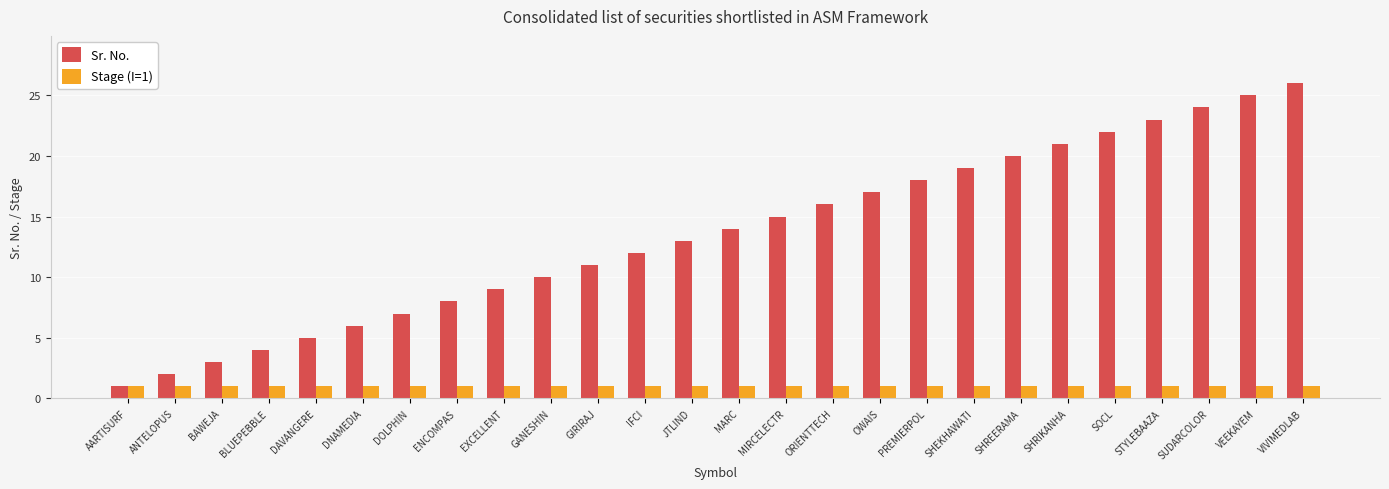

How many data points does each series have?

26